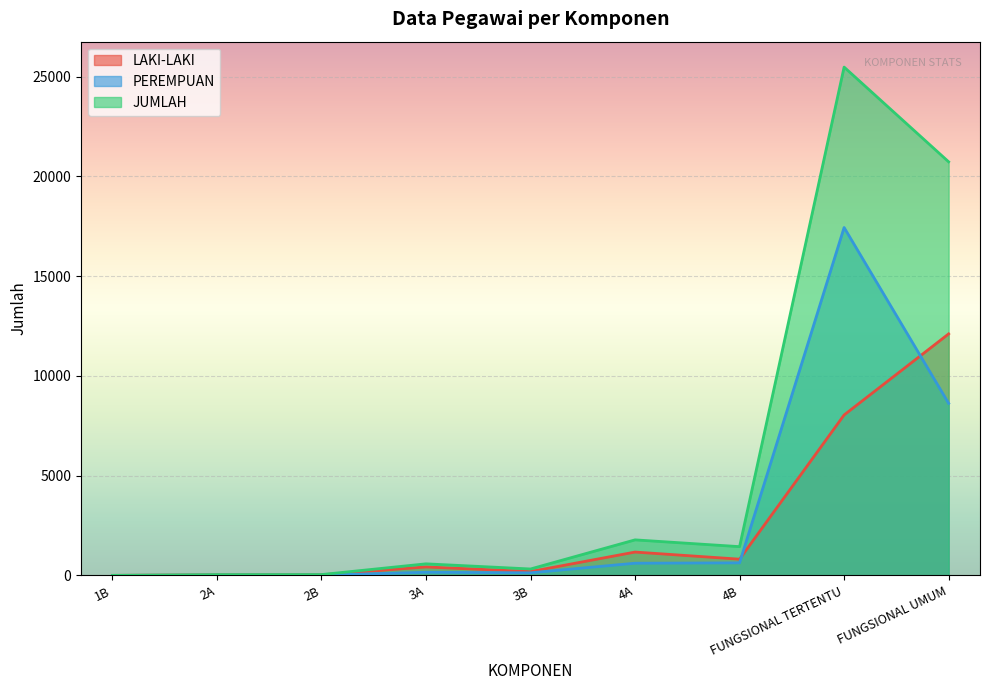

True or false: JUMLAH and LAKI-LAKI cross at least once.

False